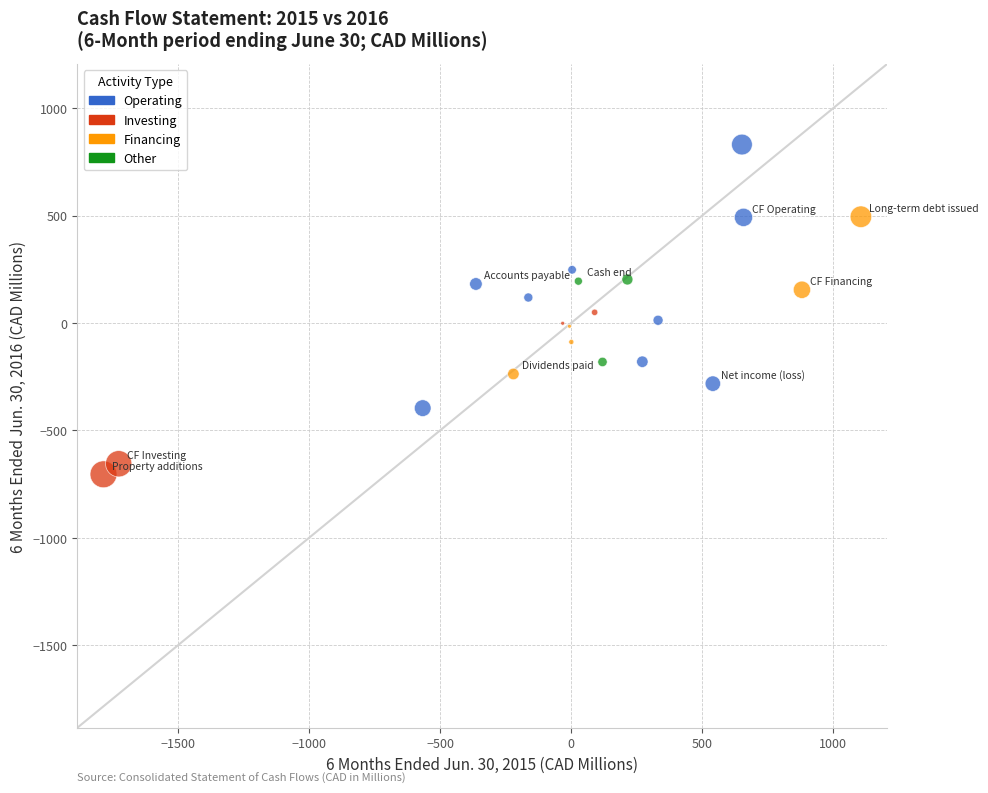

Which series reaches the minimum Y coordinate?

Investing